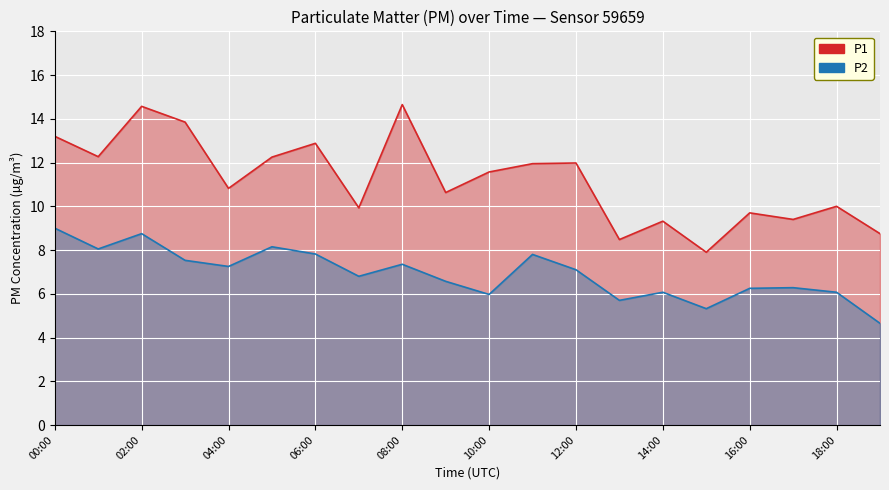

Where is P1 nearest to the value 11?

04:00